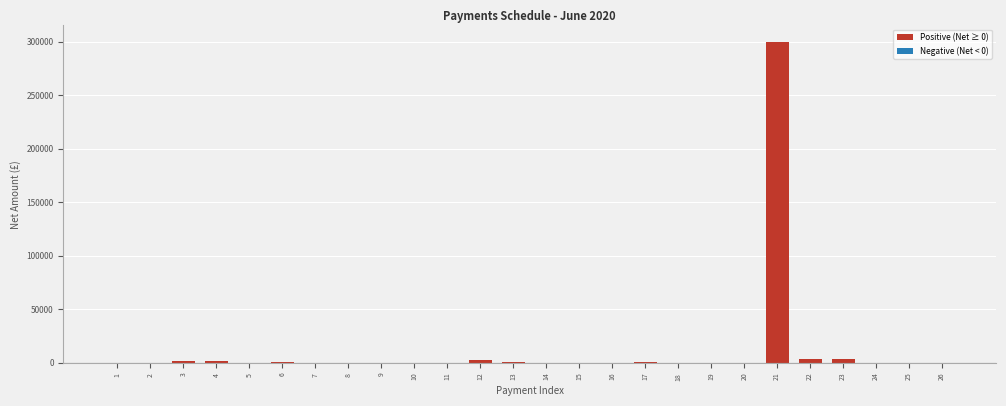

What is the sum of all values?

315285.5